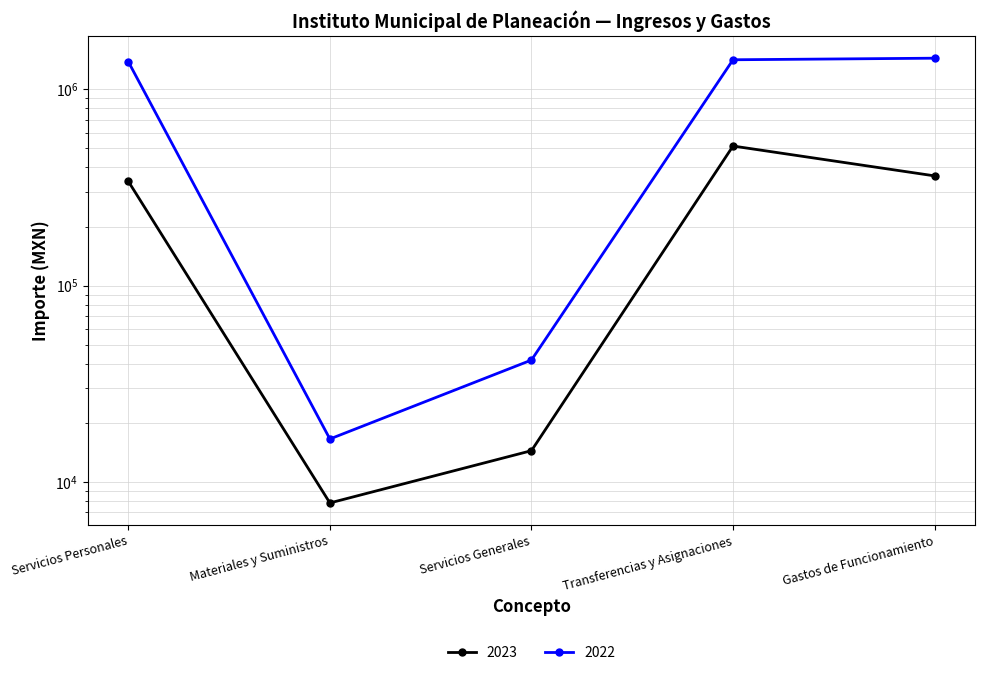

How many lines are shown in the chart?

2